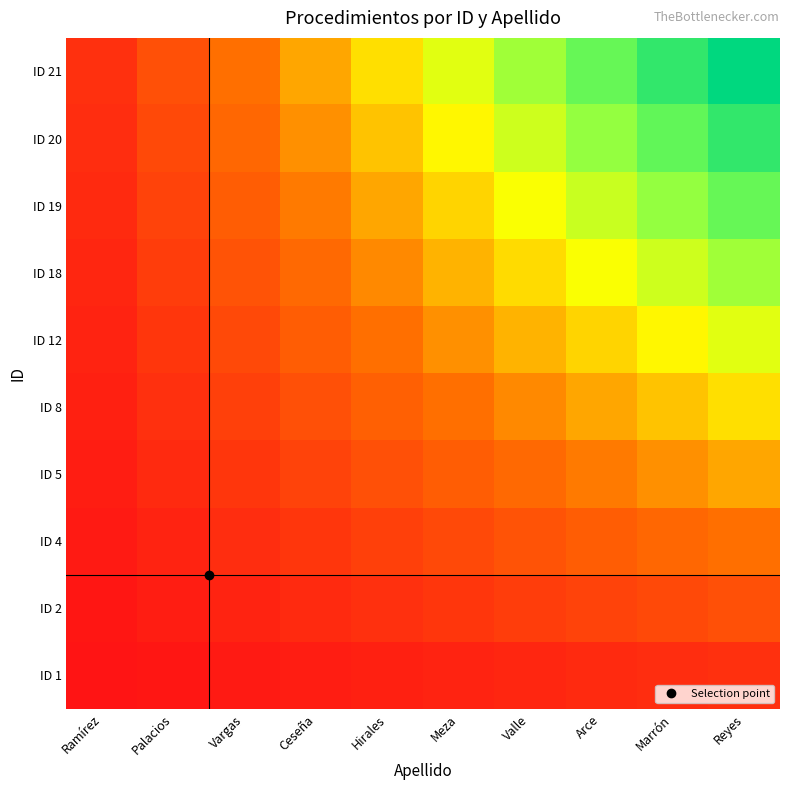

Which has a higher value, Meza or Ramírez?

Meza